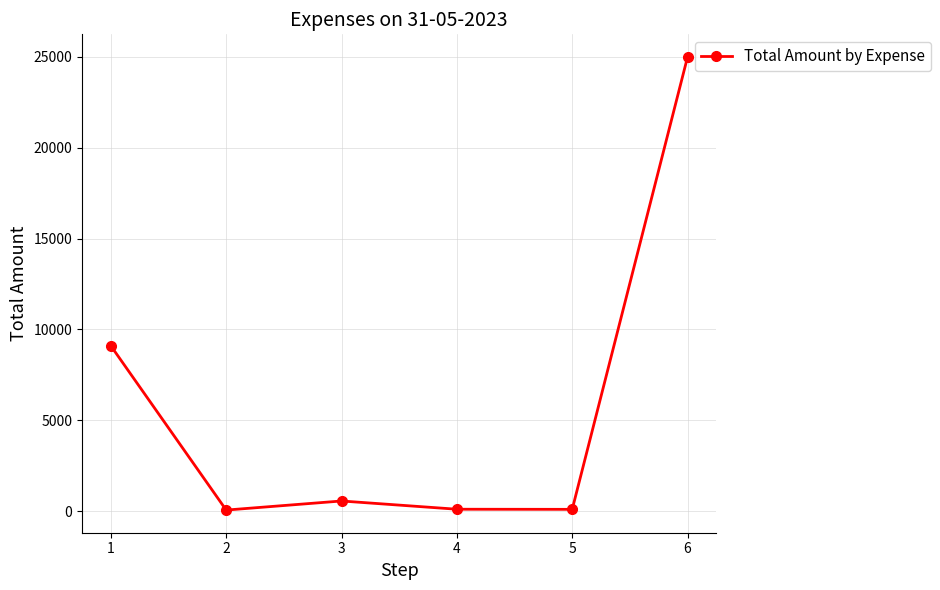

How many interior local valleys (lower than both neighbors) does the data have?

2